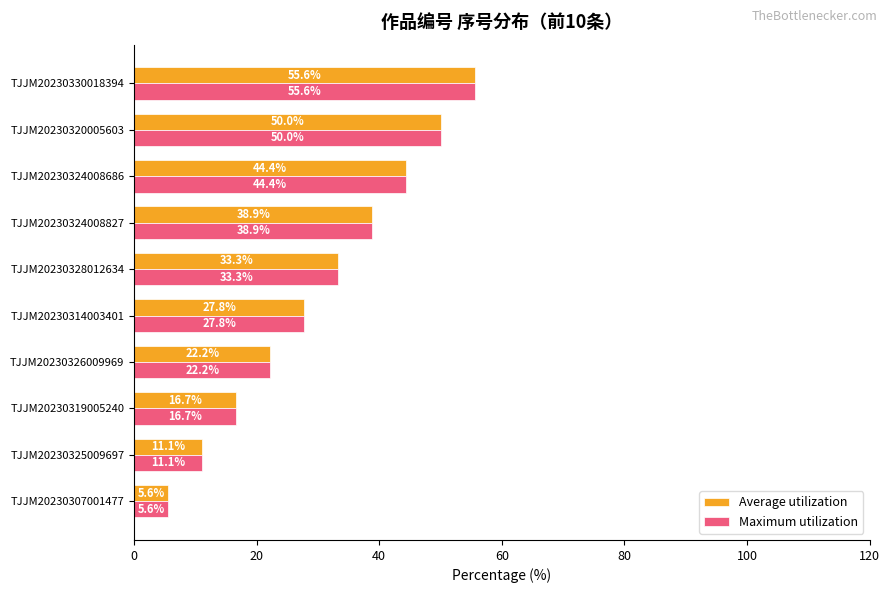

The value of Maximum utilization at TJJM20230324008686 is 44.4. True or false?

True